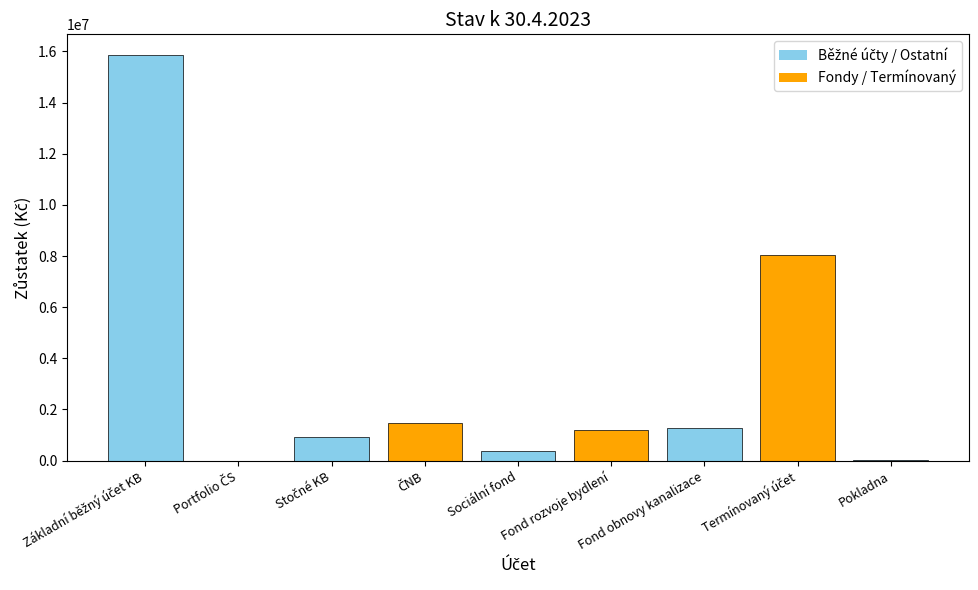

Read the value at Sociální fond.

384910.8